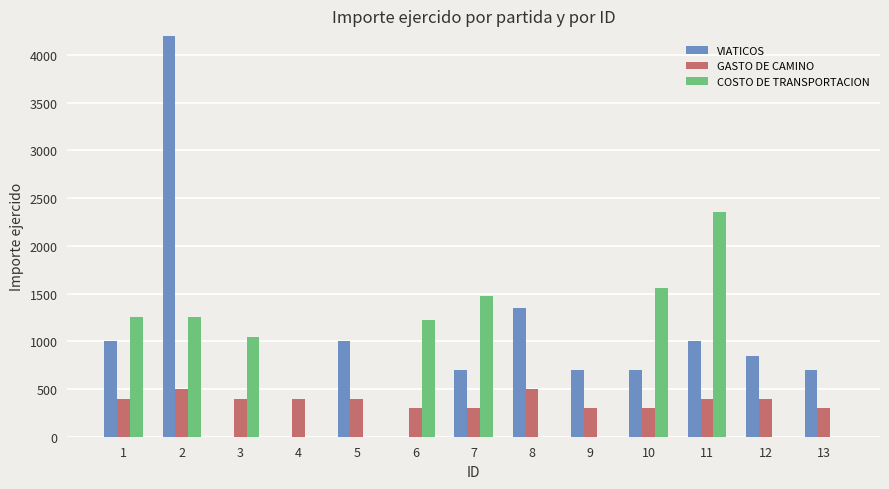

At which label does COSTO DE TRANSPORTACION first exceed 1050?

1